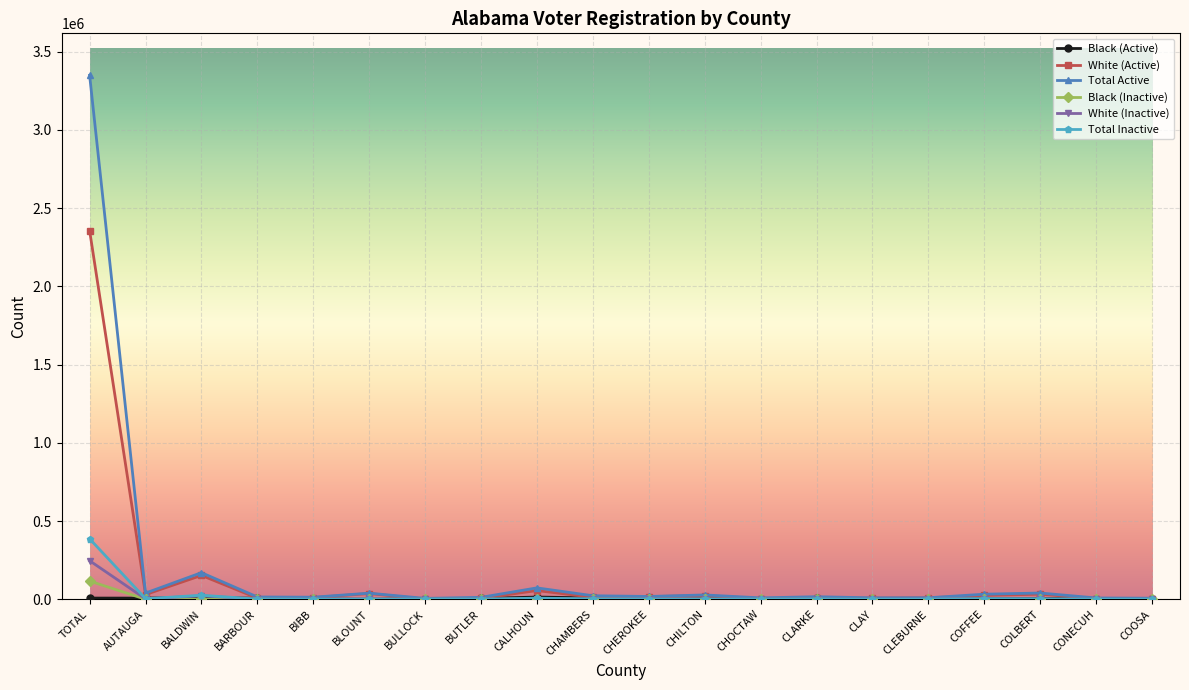

What is the label of the 13th point from the left?

CHOCTAW